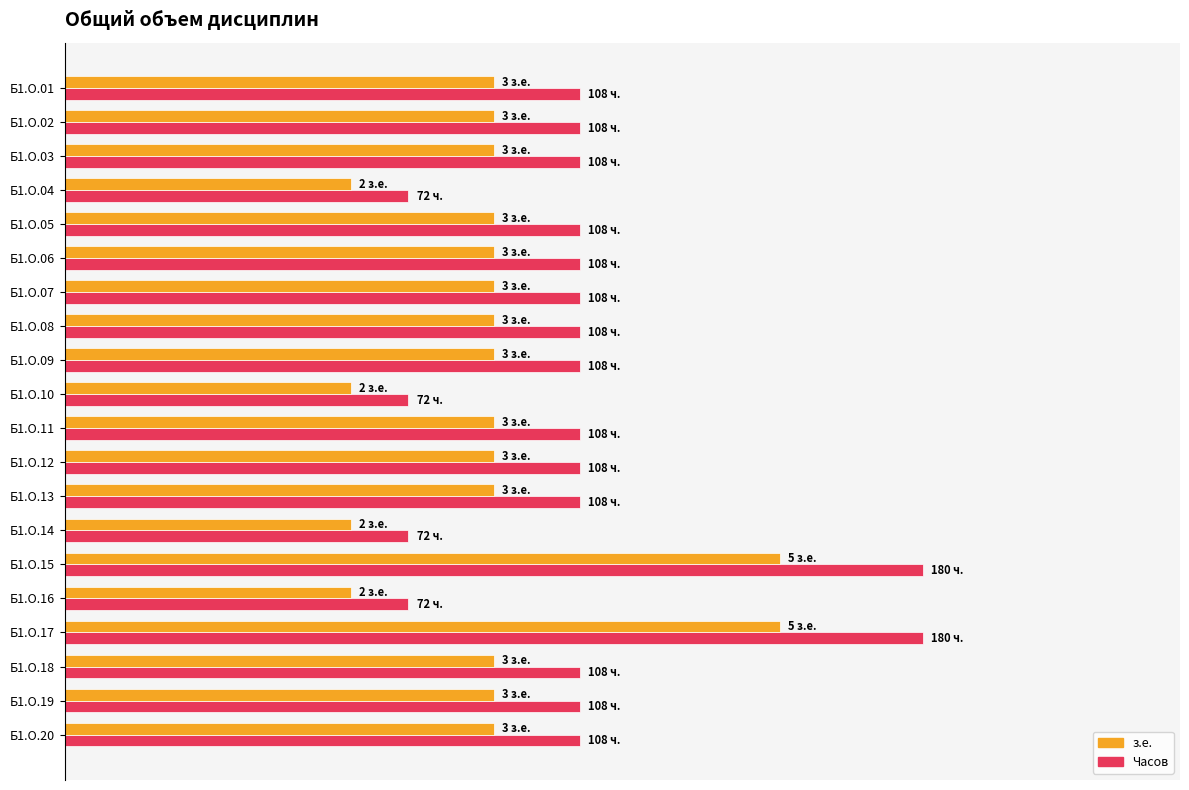

The value of Часов (норм.) at Б1.О.13 is 1.1. True or false?

False